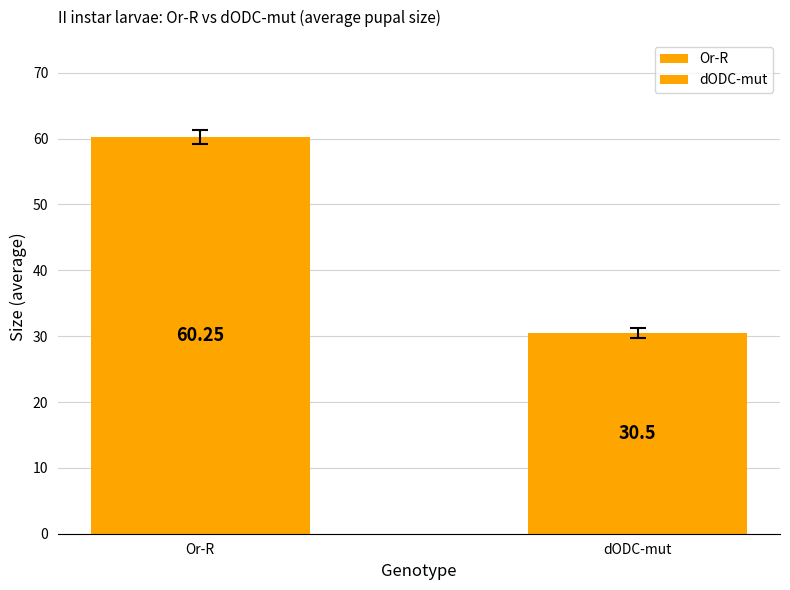

At which label does the data first exceed 60?

Or-R